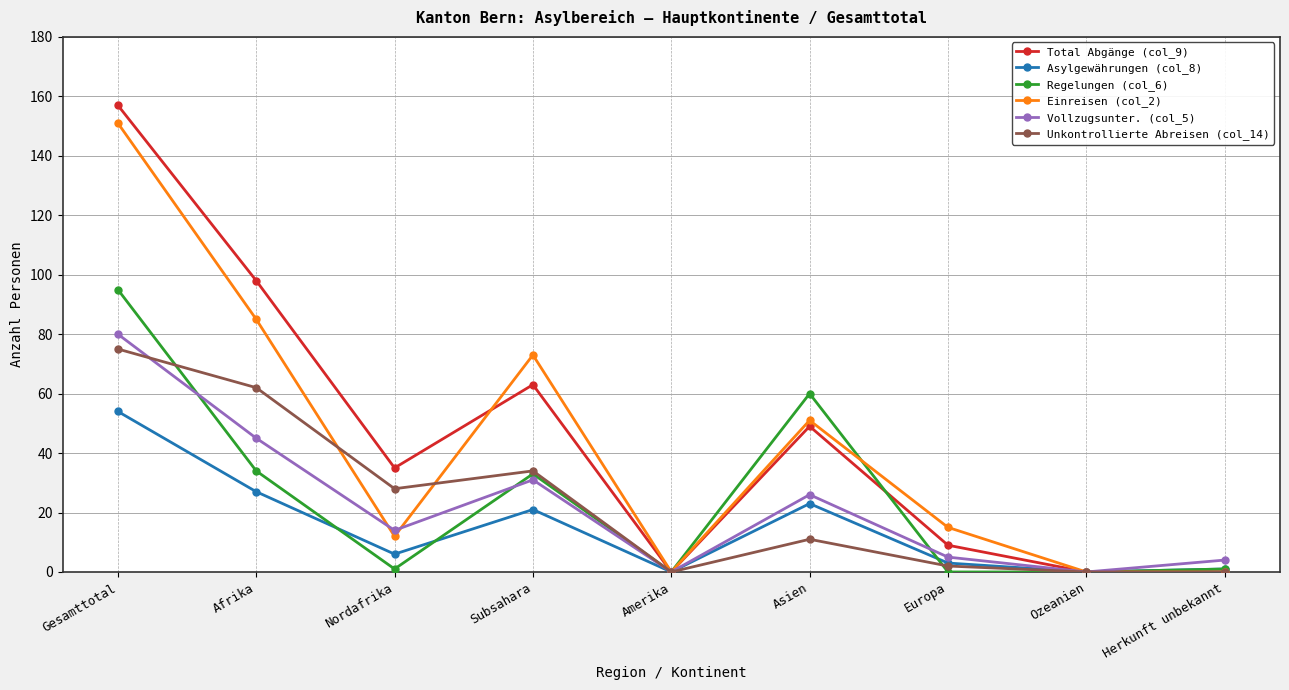

Is the value of Asylgewährungen (col_8) at Gesamttotal greater than the value of Unkontrollierte Abreisen (col_14) at Ozeanien?

Yes